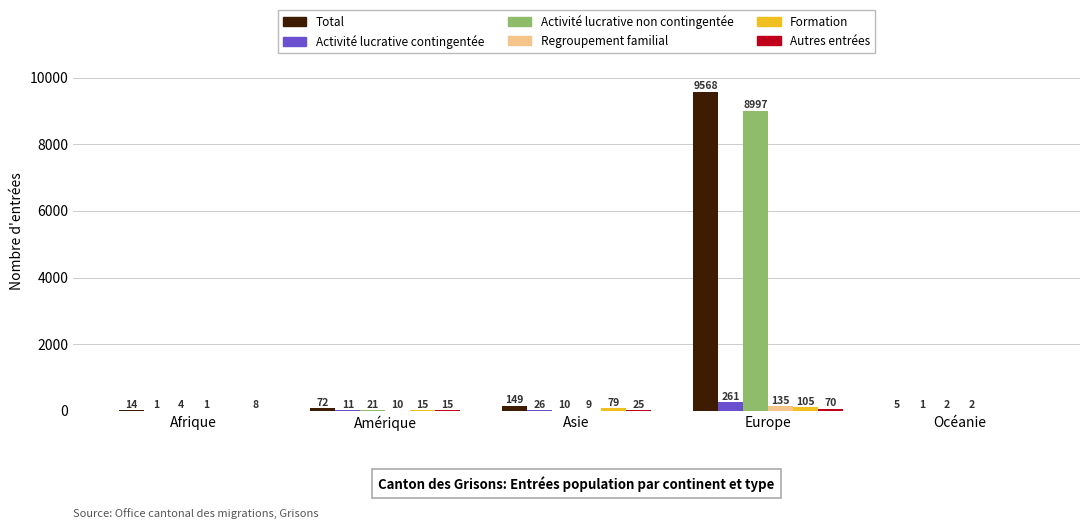

Is it true that Activité lucrative contingentée equals 26 at Asie?

True